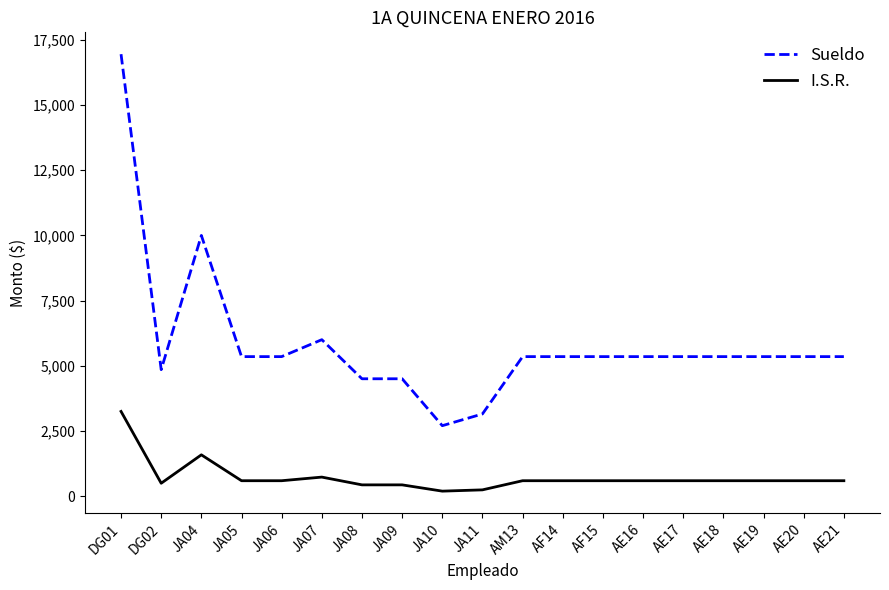

The value of Sueldo at JA05 is 5350.0. True or false?

True